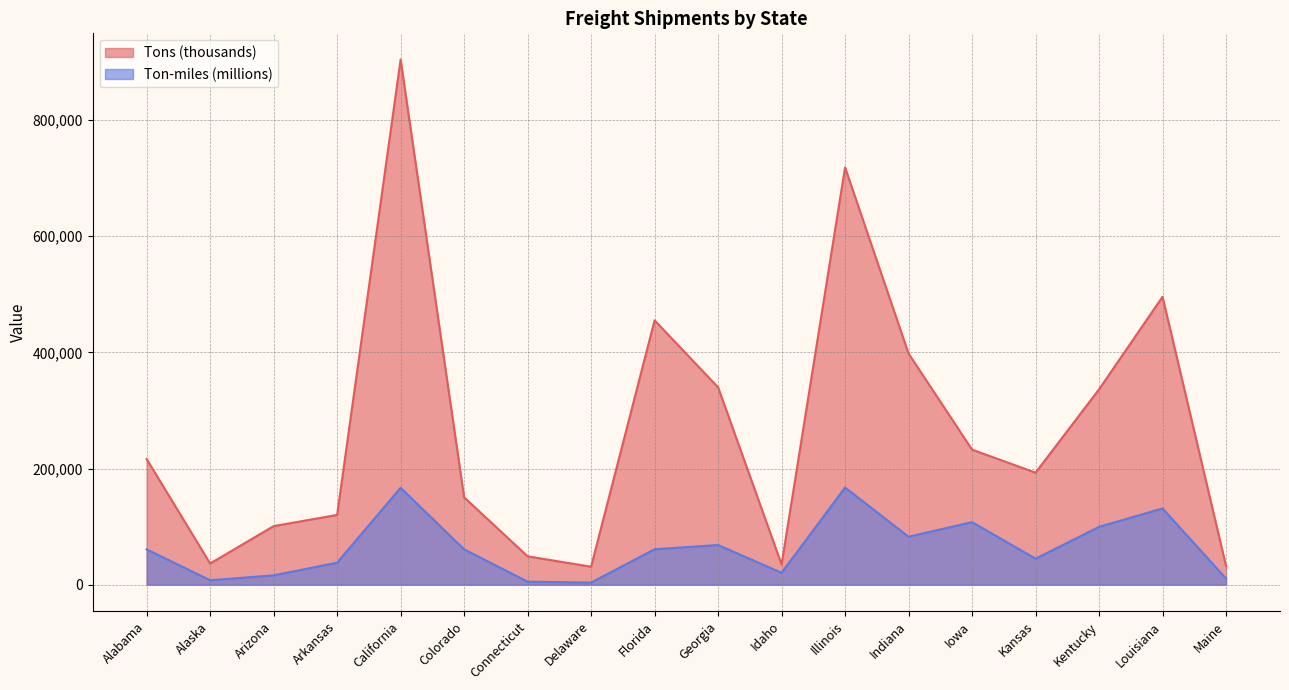

What is the total value across all series at Kentucky?

435971